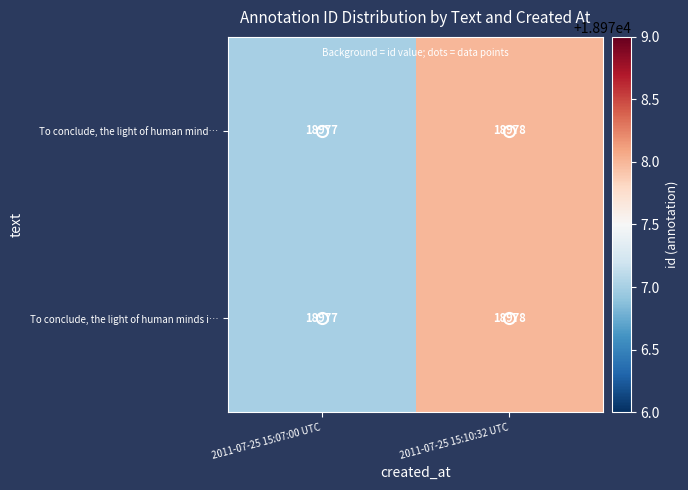

What is the total value across all series at 2011-07-25 15:07:00 UTC?

37954